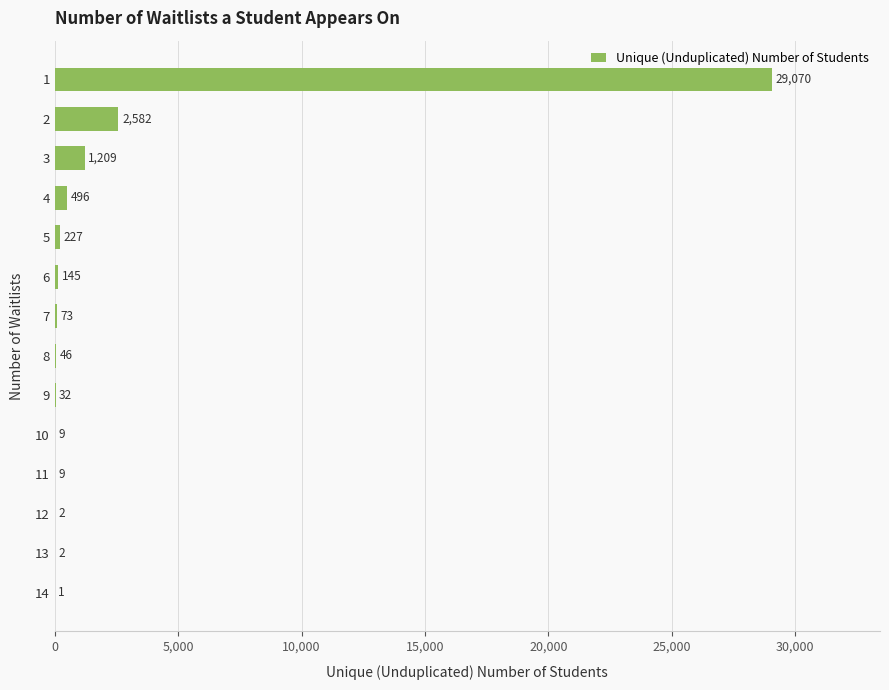

What is the maximum value shown in the chart?

29070